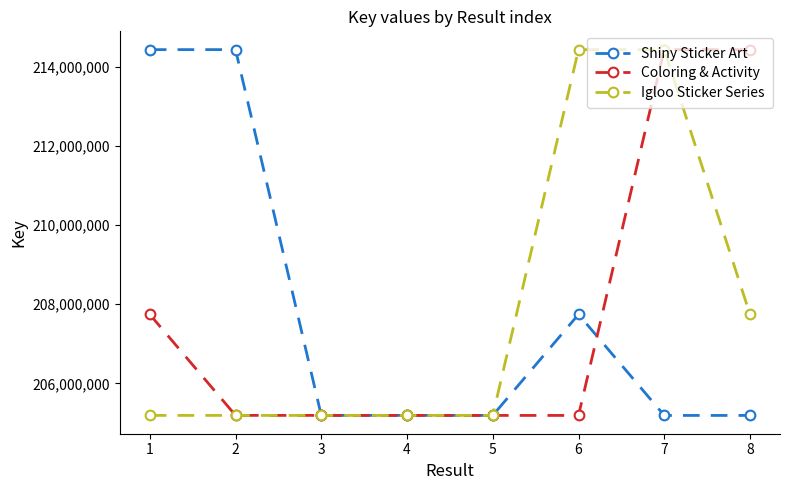

What is the value of the Coloring & Activity point at the 8th from the left?

214439916